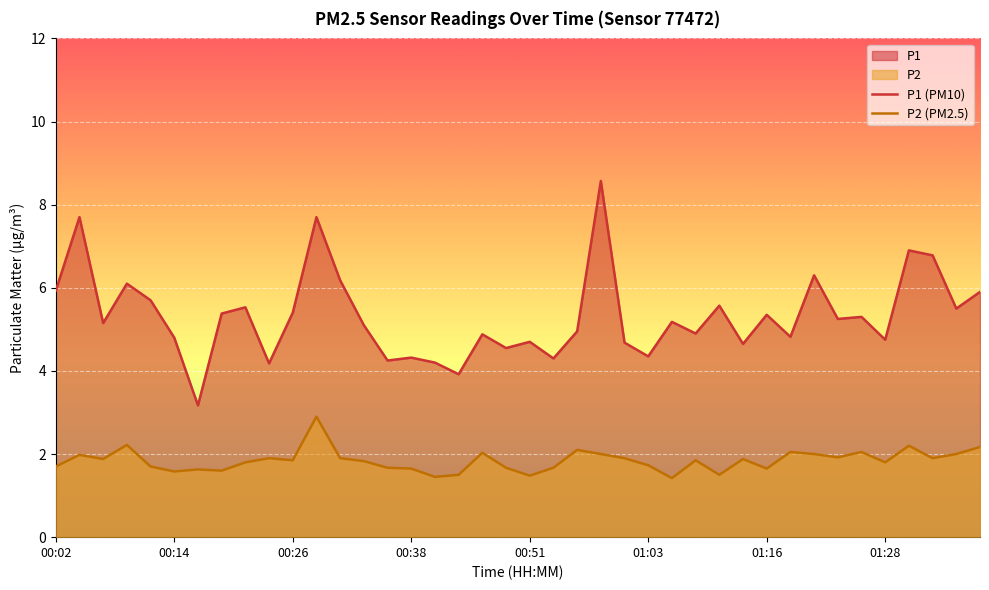

What is the difference between the highest and lowest values at 00:07?

3.3